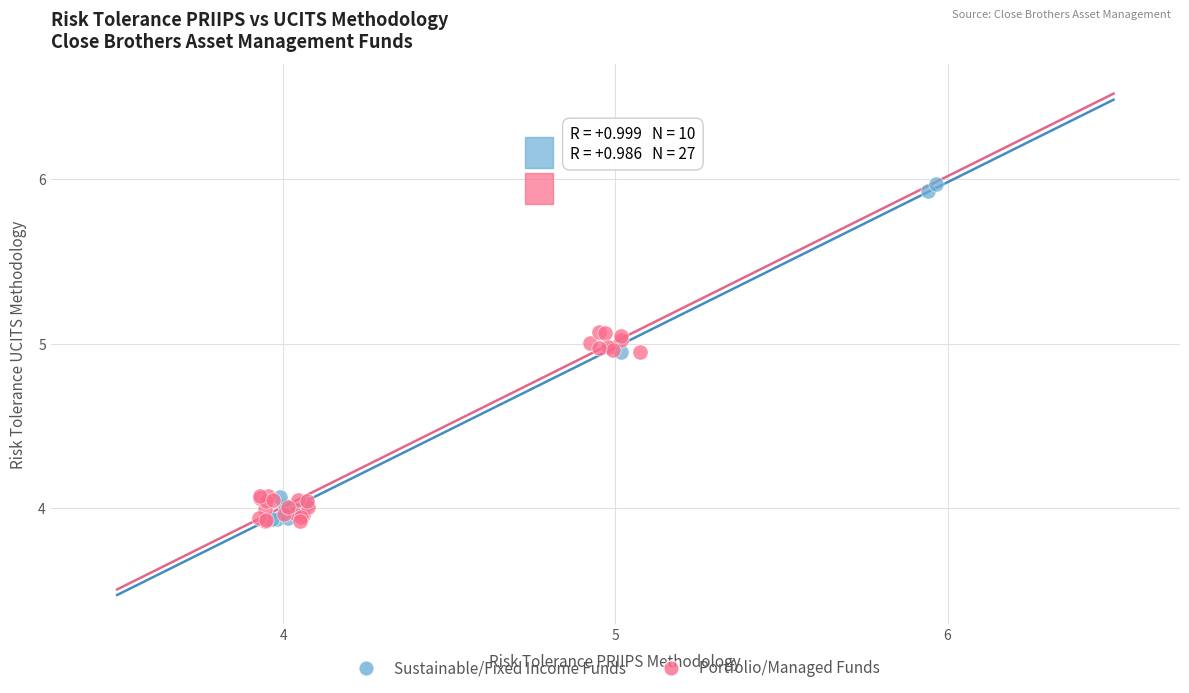

Which series has the widest spread of Y values?

Sustainable/Fixed Income Funds